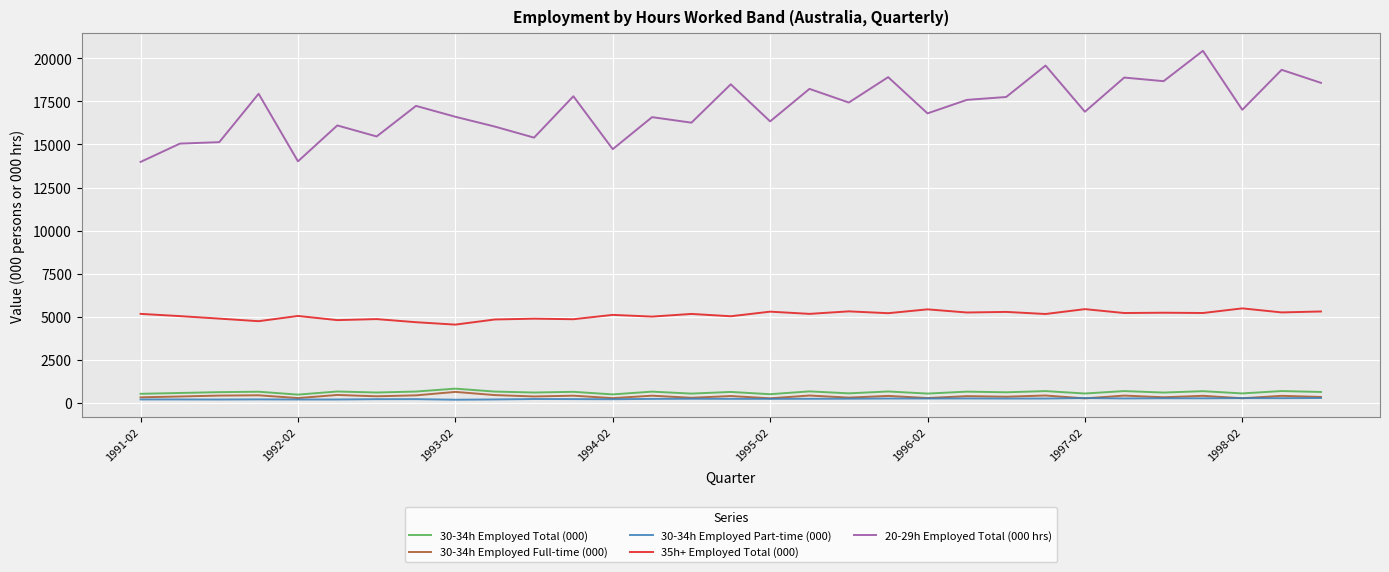

Which series has the largest total across all categories?

20-29h Employed Total (000 hrs)